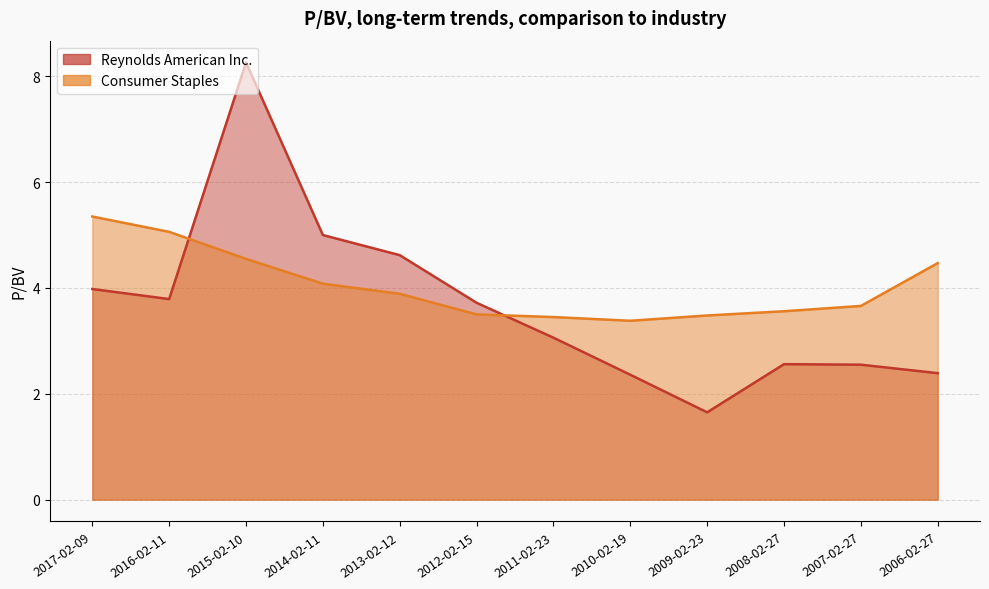

True or false: Reynolds American Inc. has a value of 5.0 at 2014-02-11.

True